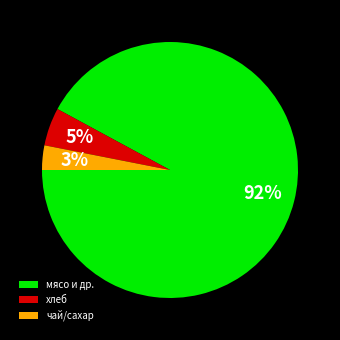

Which category has the smallest portion of the pie?

чай/сахар